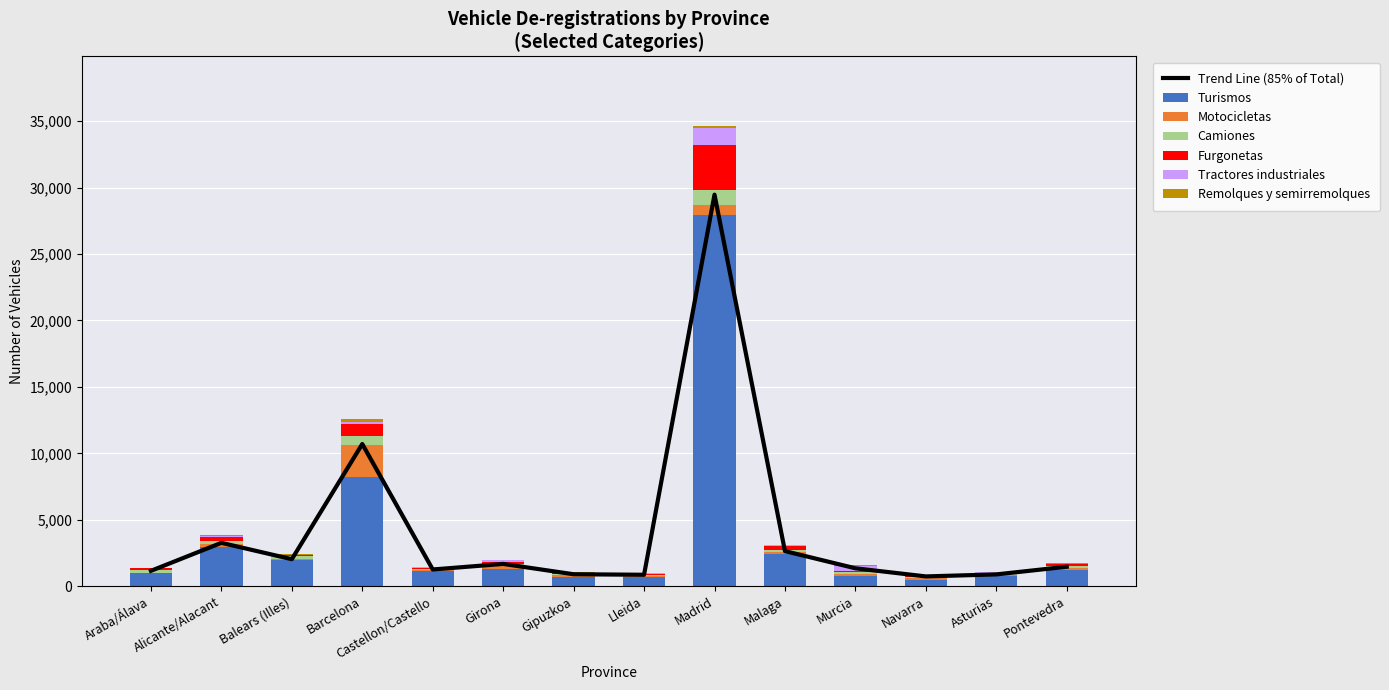

How many bars are there in each group?

6